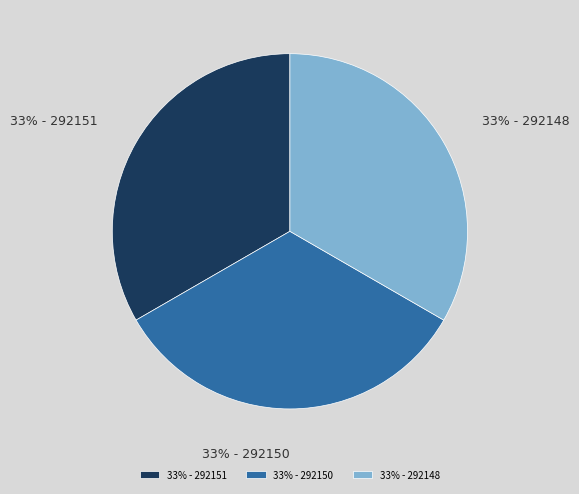

Is it true that 33% - 292148 is 25% of the pie?

False